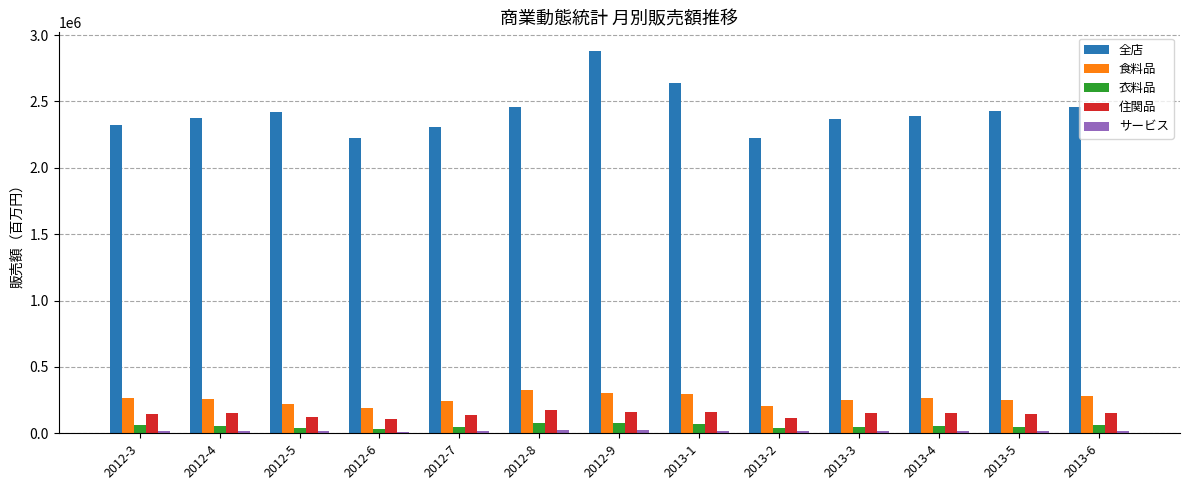

What is the label of the 13th bar from the left?

2013-6